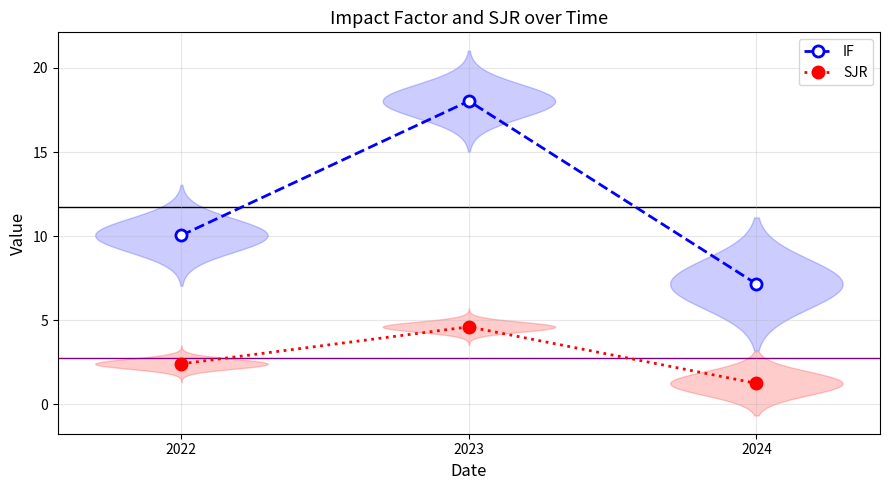

Is it true that IF equals 28.4 at 2023?

False